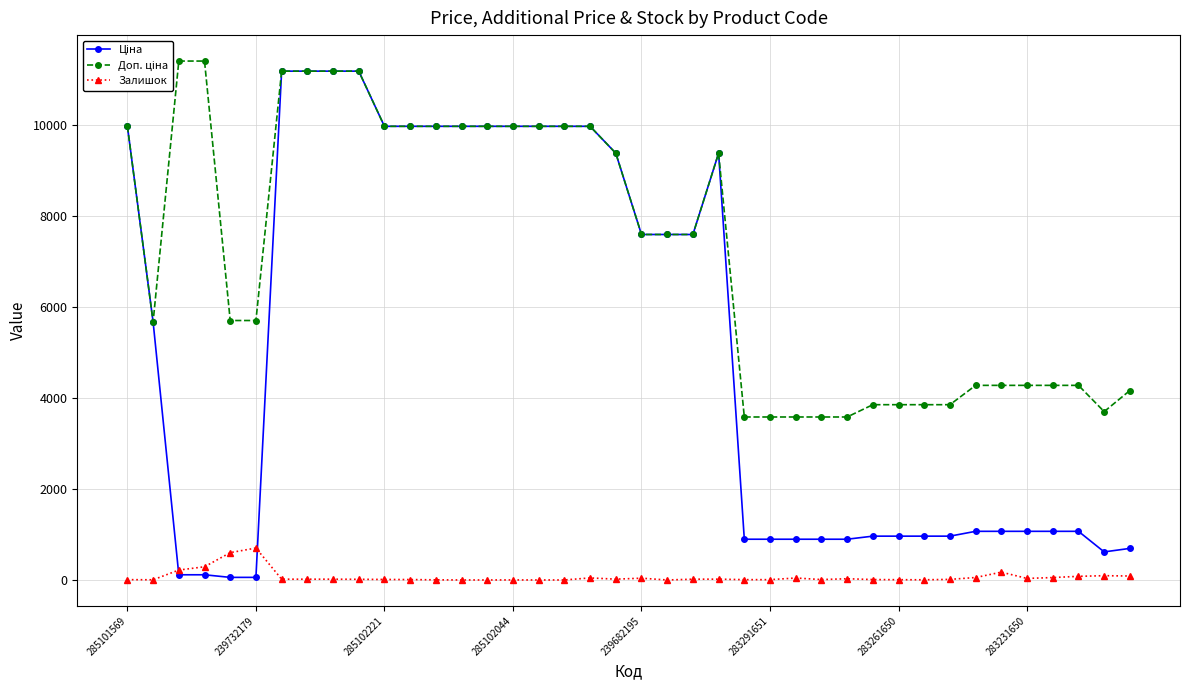

How many lines are shown in the chart?

3